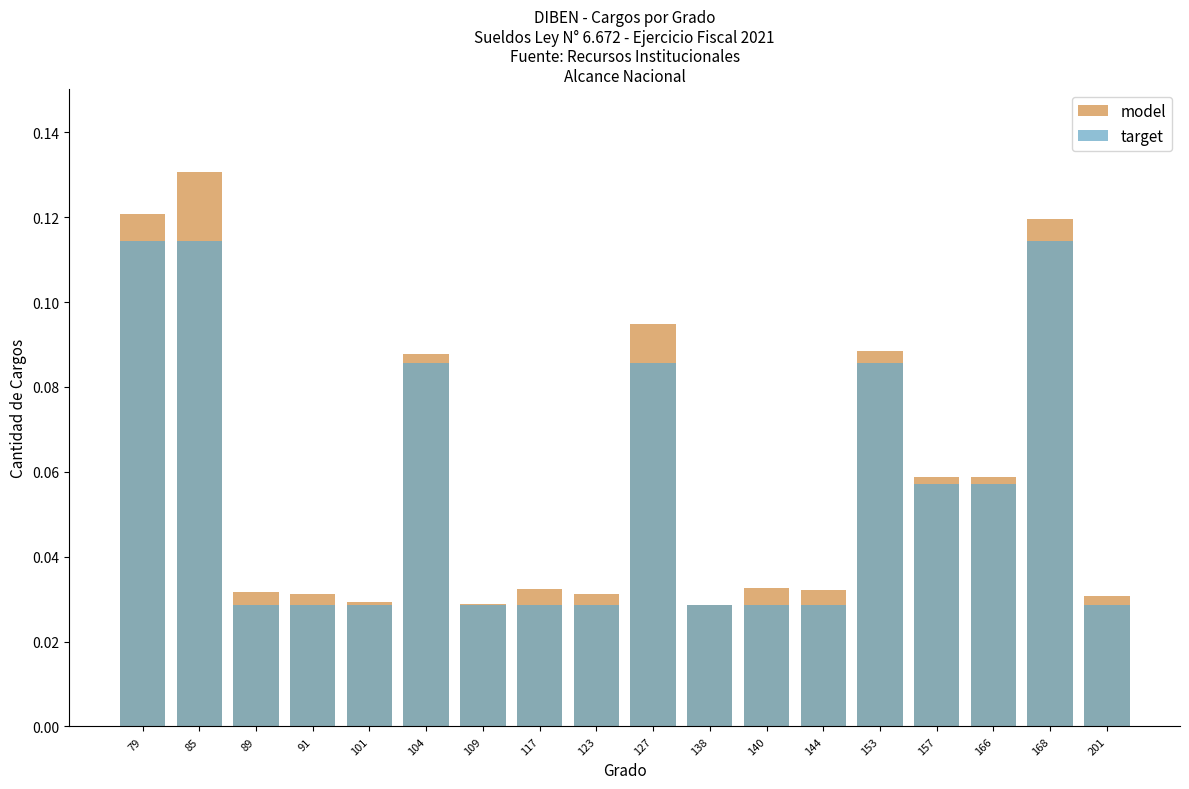

Reading left to right, transcribe all the data shown in this chart.

model: 79=0.1	85=0.1	89=0.0	91=0.0	101=0.0	104=0.1	109=0.0	117=0.0	123=0.0	127=0.1	138=0.0	140=0.0	144=0.0	153=0.1	157=0.1	166=0.1	168=0.1	201=0.0
target: 79=0.1	85=0.1	89=0.0	91=0.0	101=0.0	104=0.1	109=0.0	117=0.0	123=0.0	127=0.1	138=0.0	140=0.0	144=0.0	153=0.1	157=0.1	166=0.1	168=0.1	201=0.0